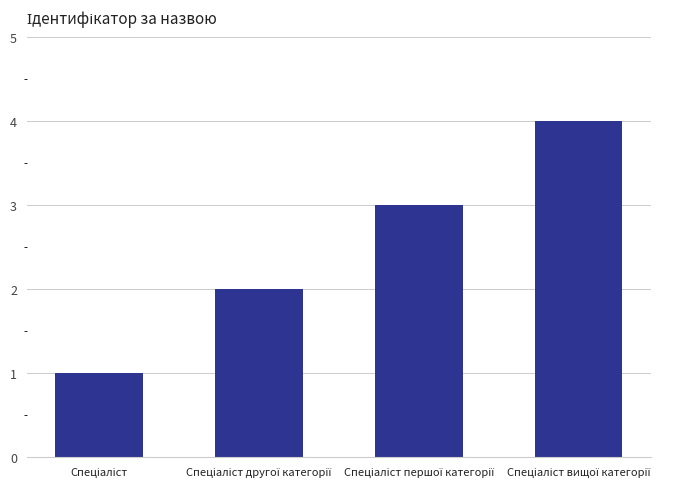

Count the values in the range 2 to 4.

3